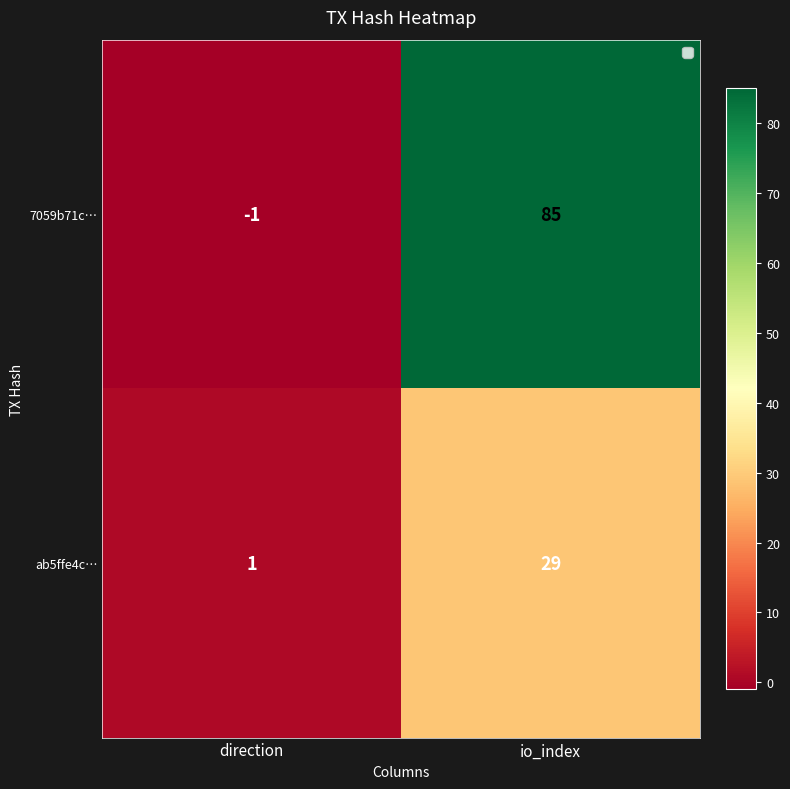

Where is 7059b71c… nearest to the value 42?

direction